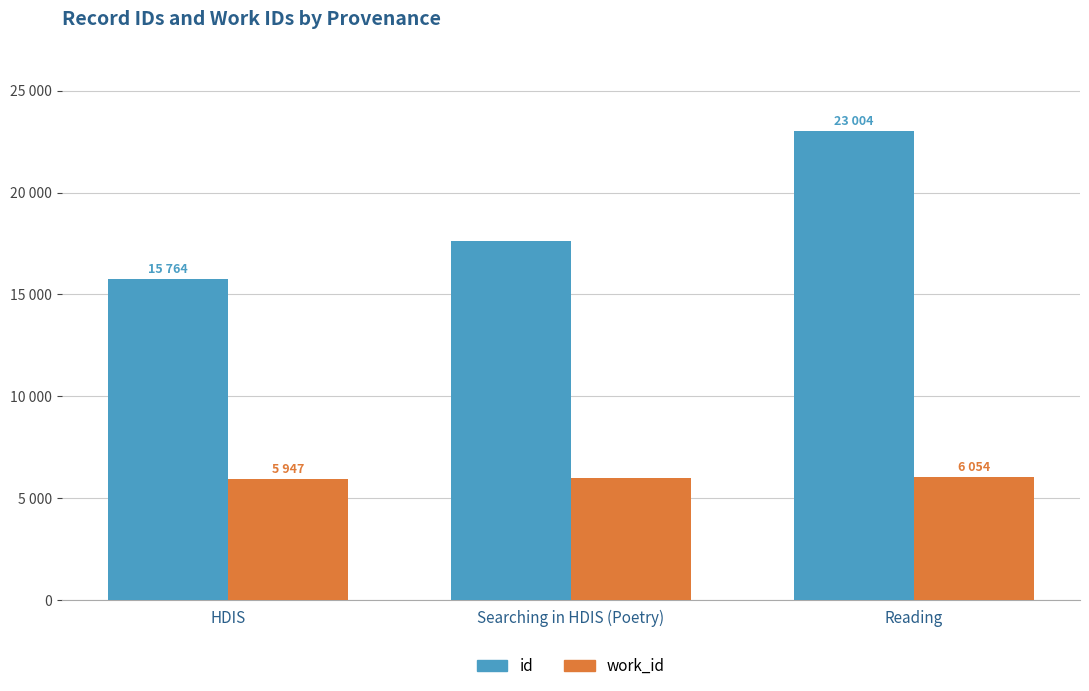

At which label is work_id closest to 6000?

Searching in HDIS (Poetry)